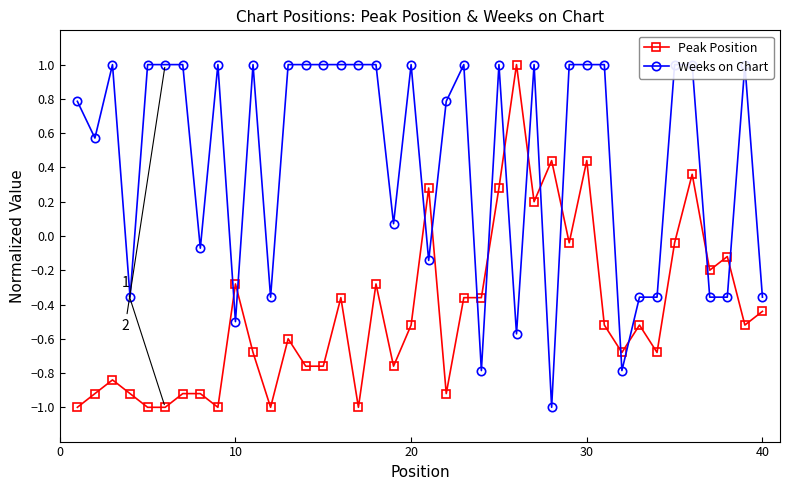

Is it true that Peak Position equals -0.5 at 20?

True